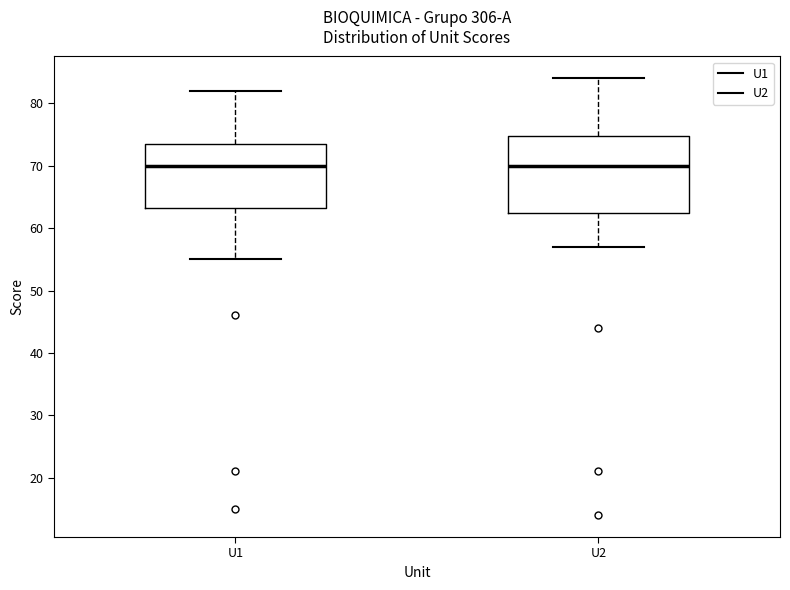

Reading left to right, transcribe this box plot: for each box, give where its median line is, the range the box spans, and where its two whiskers end, as read against the y-axis. The values are not printed on the chart, so give them approximately, as read against the axis.

U1: median 70, box 63 to 74, whiskers 55 to 82
U2: median 70, box 63 to 75, whiskers 57 to 84